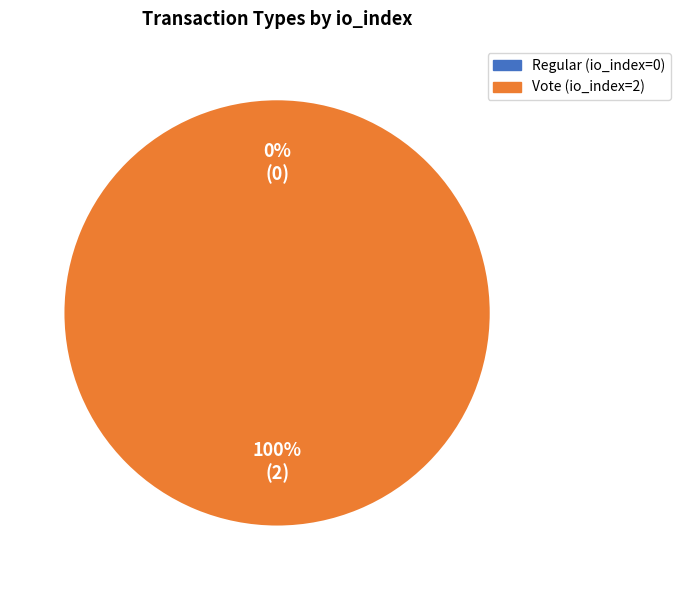

Does Regular (io_index=0) represent more than half of the total?

No